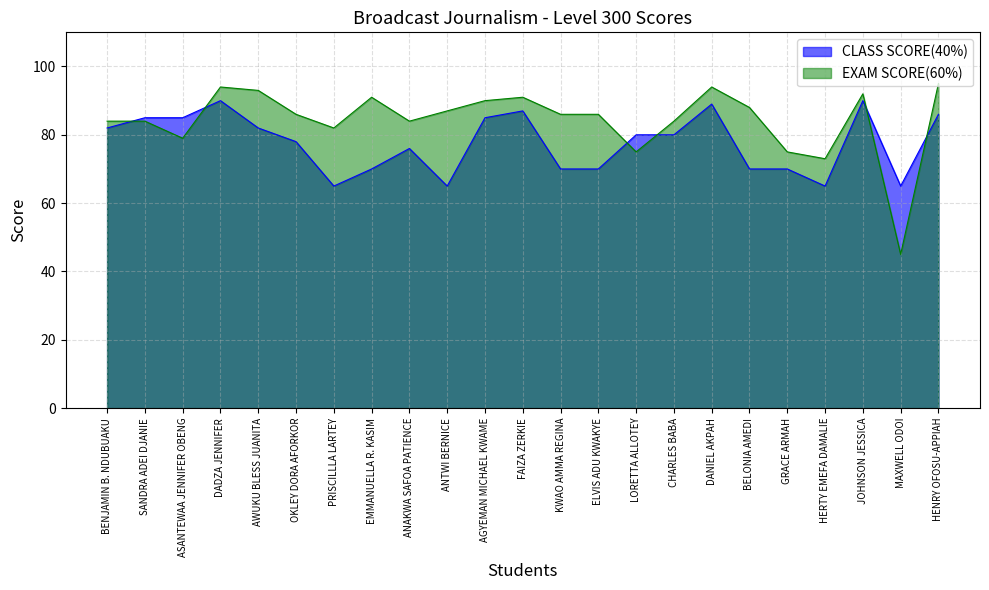

Which label corresponds to the smallest value in the chart?

MAXWELL ODOI